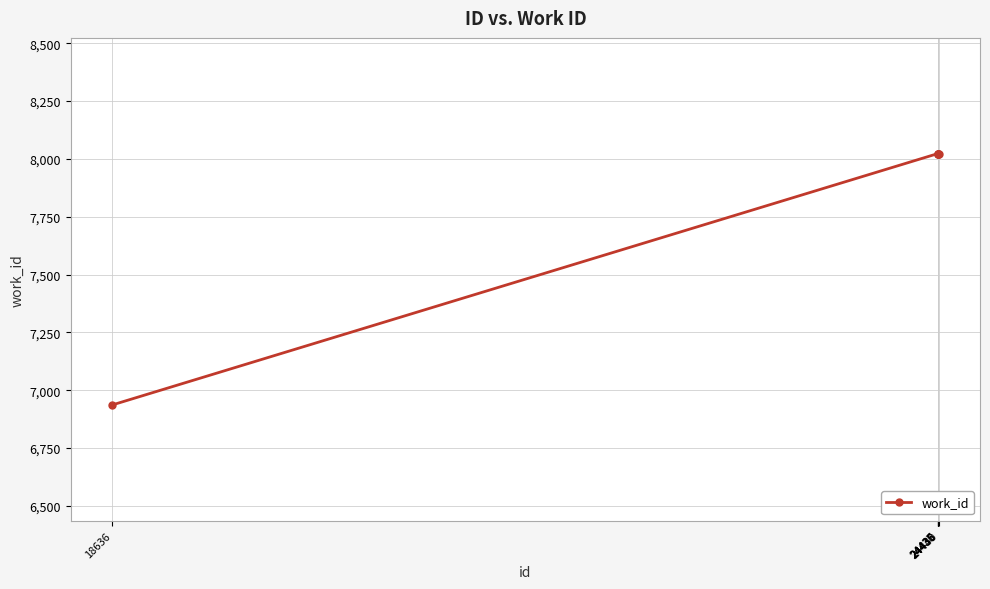

What is the difference between the maximum and minimum values?

1087